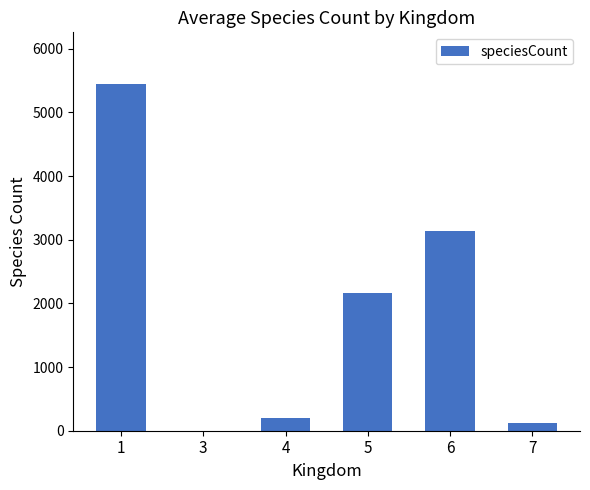

Reading left to right, transcribe all the data shown in this chart.

5441	1	193	2161	3138	128